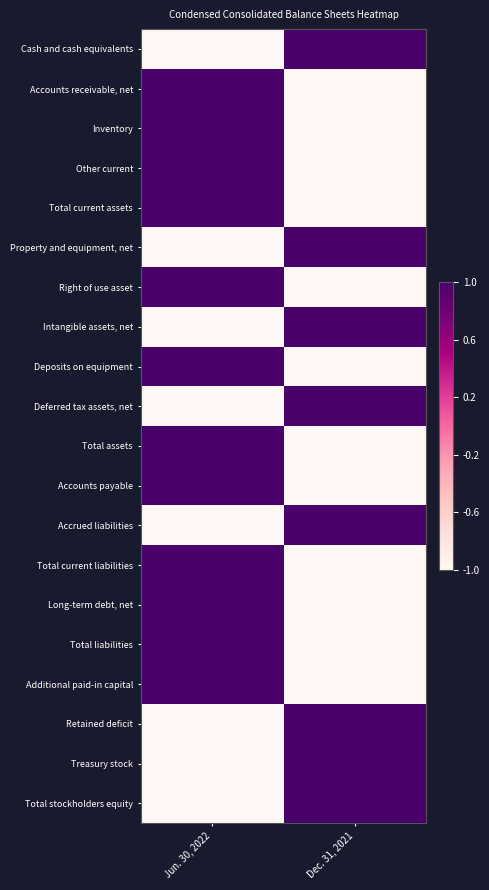

At Jun. 30, 2022, list the series in order from largest to smallest.

Accounts receivable, net, Inventory, Other current, Total current assets, Right of use asset, Deposits on equipment, Total assets, Accounts payable, Total current liabilities, Long-term debt, net, Total liabilities, Additional paid-in capital, Cash and cash equivalents, Property and equipment, net, Intangible assets, net, Deferred tax assets, net, Accrued liabilities, Retained deficit, Treasury stock, Total stockholders equity